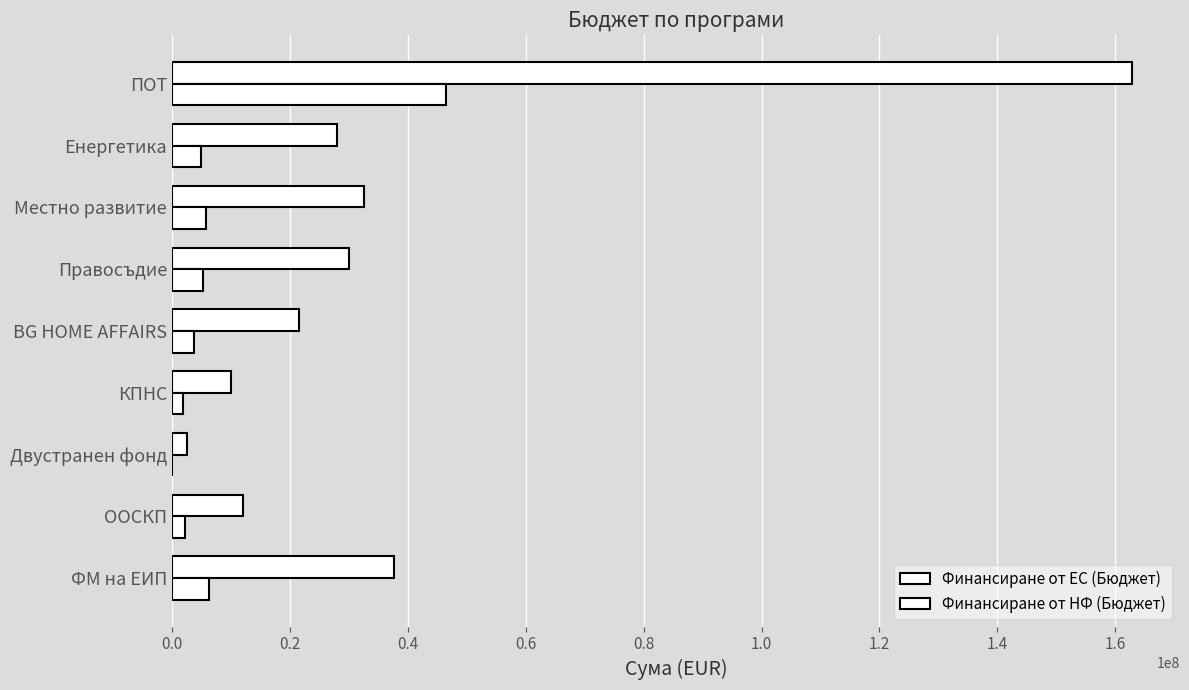

What position from the right is Енергетика?

2